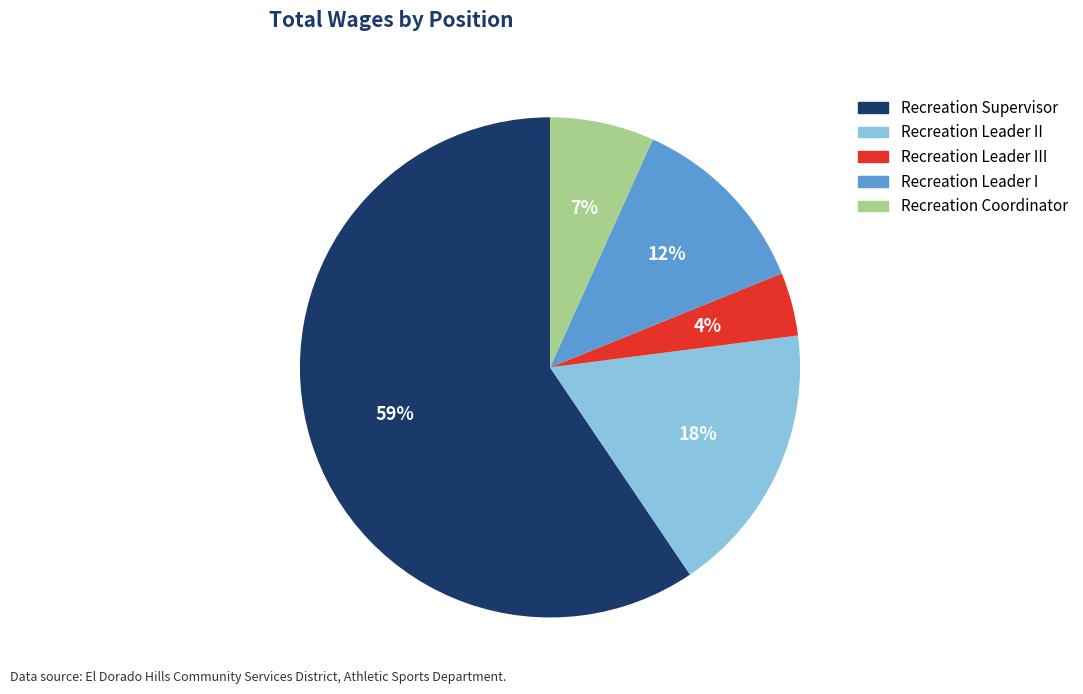

To the nearest percent, what is the difference between the largest and smallest slice percentages?

55%